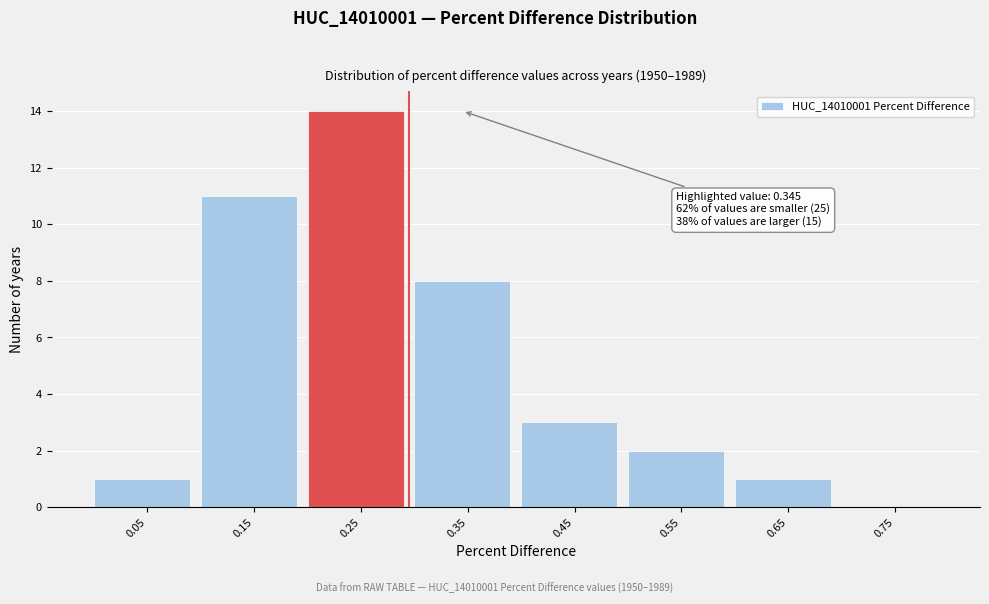

Reading right to left, transcribe all the data shown in this chart.

0.75=0	0.65=1	0.55=2	0.45=3	0.35=8	0.25=14	0.15=11	0.05=1